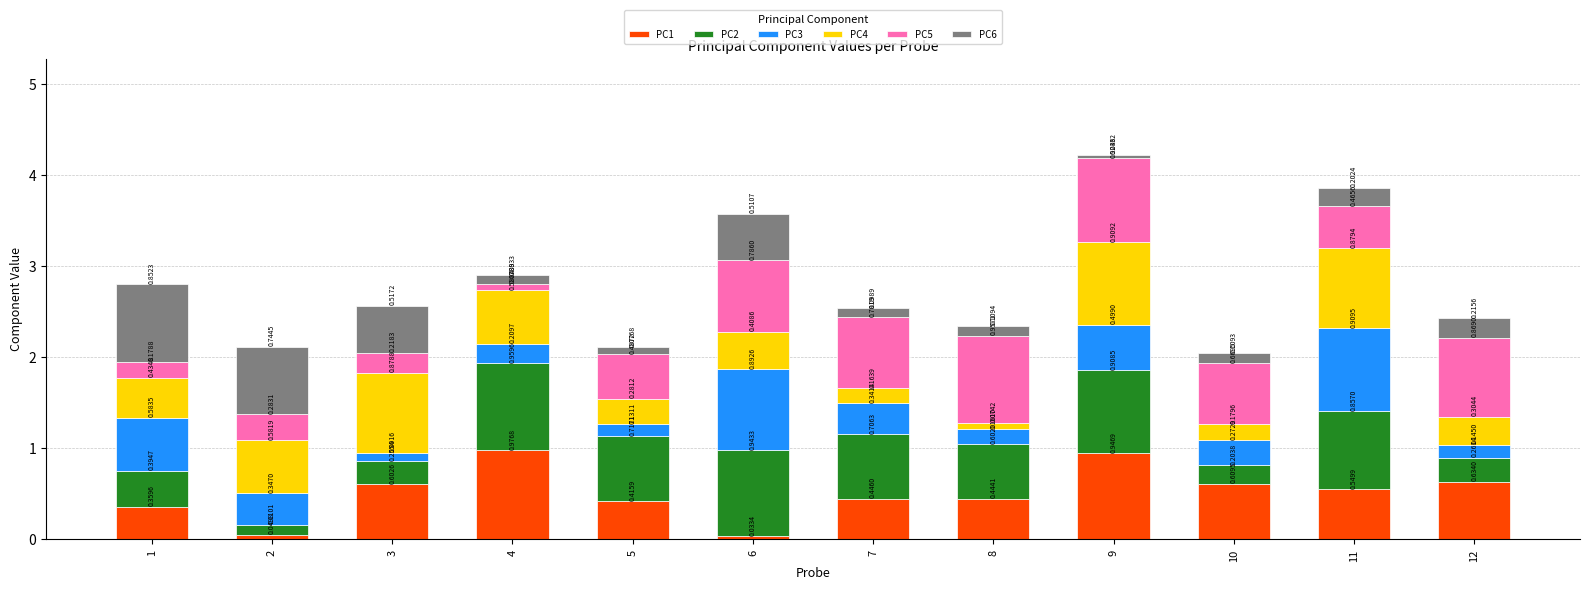

What is the sum of all PC1 values?

6.1